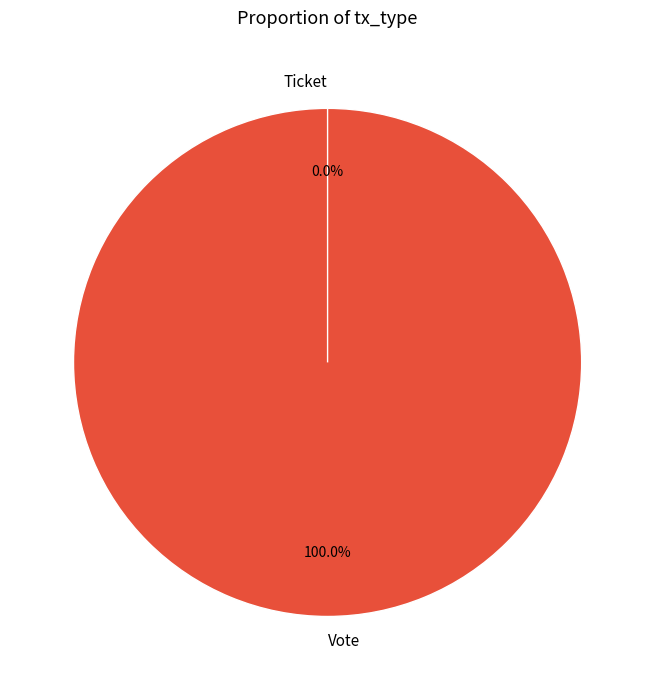

What is the change in value from Vote to Ticket?

-1